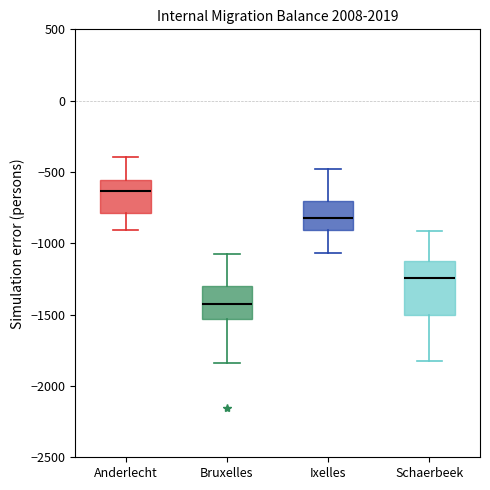

Where is the upper edge of the box for Schaerbeek on the y-axis? The values are not printed on the chart, so give them approximately, as read against the axis.

-1150